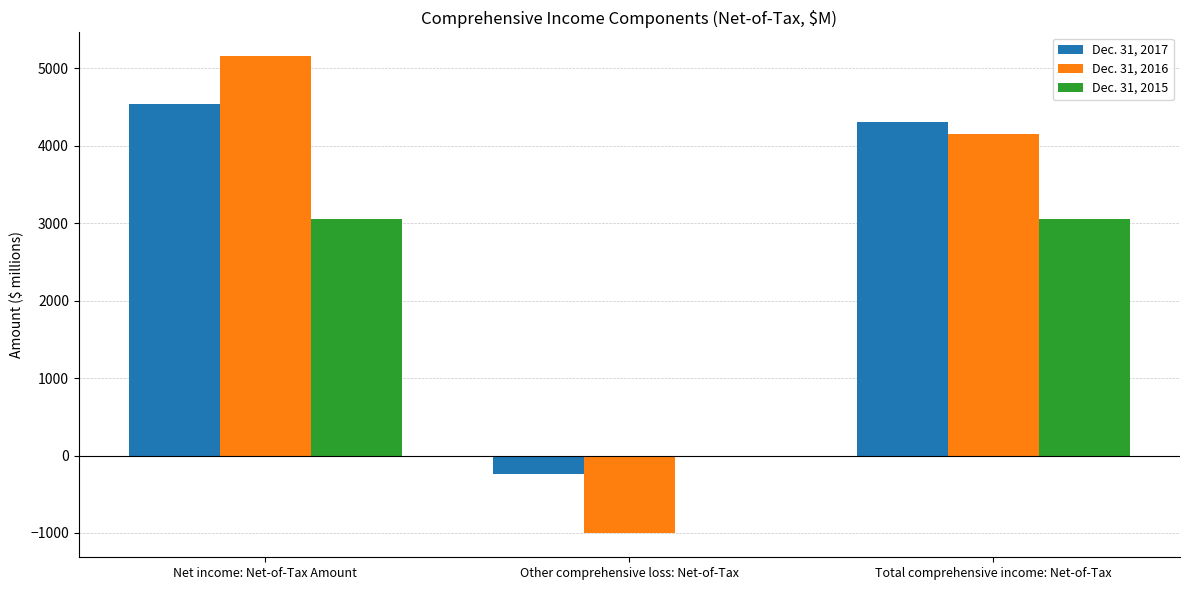

Which series has the largest total across all categories?

Dec. 31, 2017